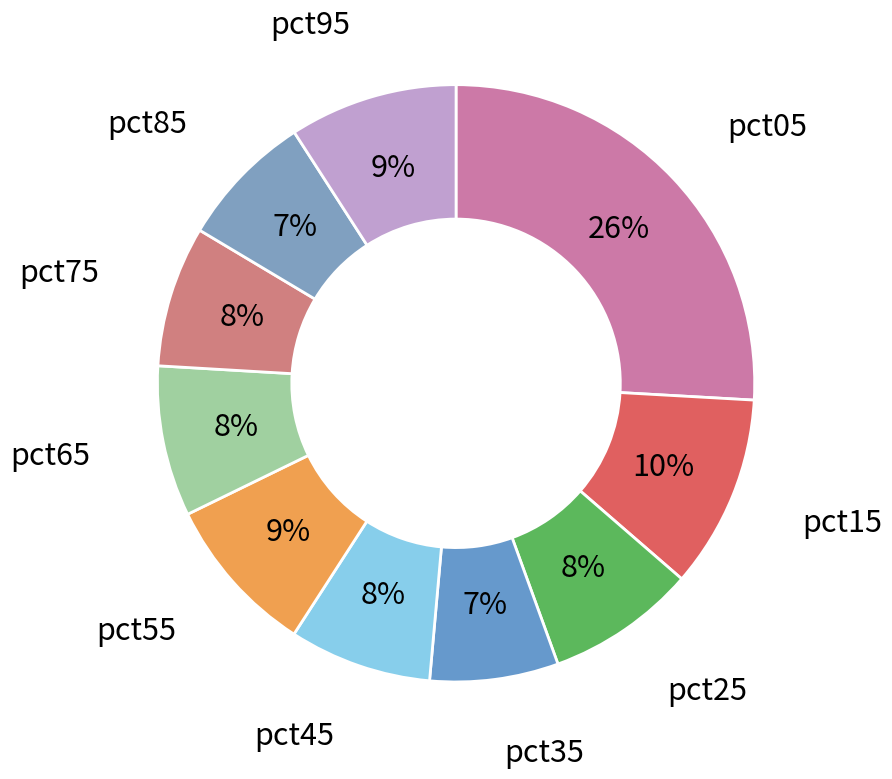

Count the number of slices in the pie.

10